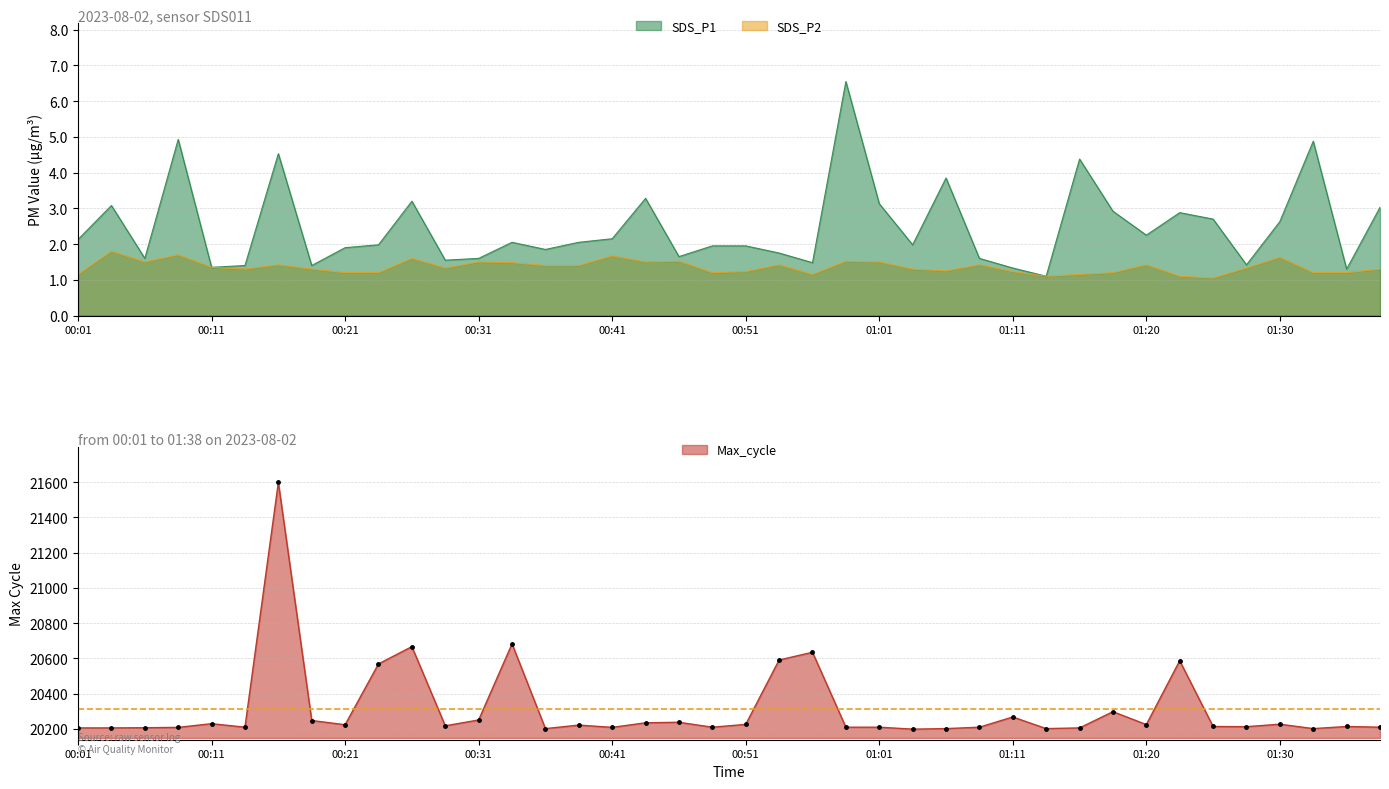

At which category does Max_cycle reach its first local valley?

00:14